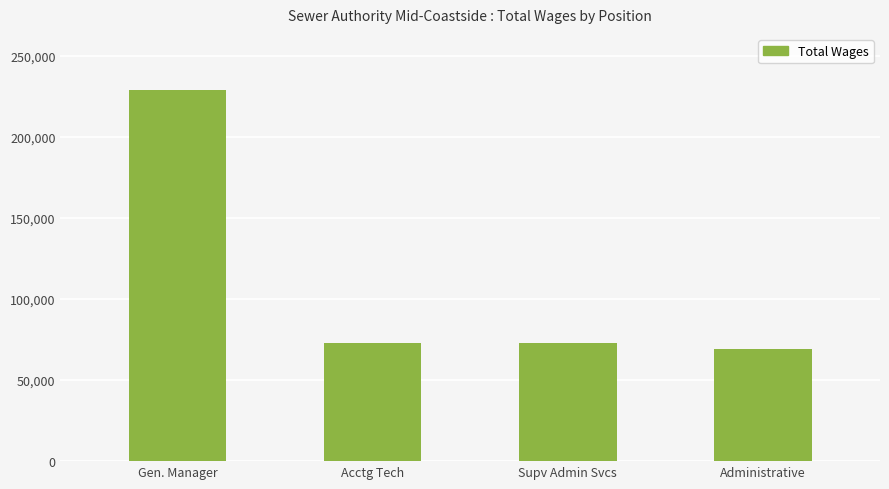

What is the sum of all values?

443969